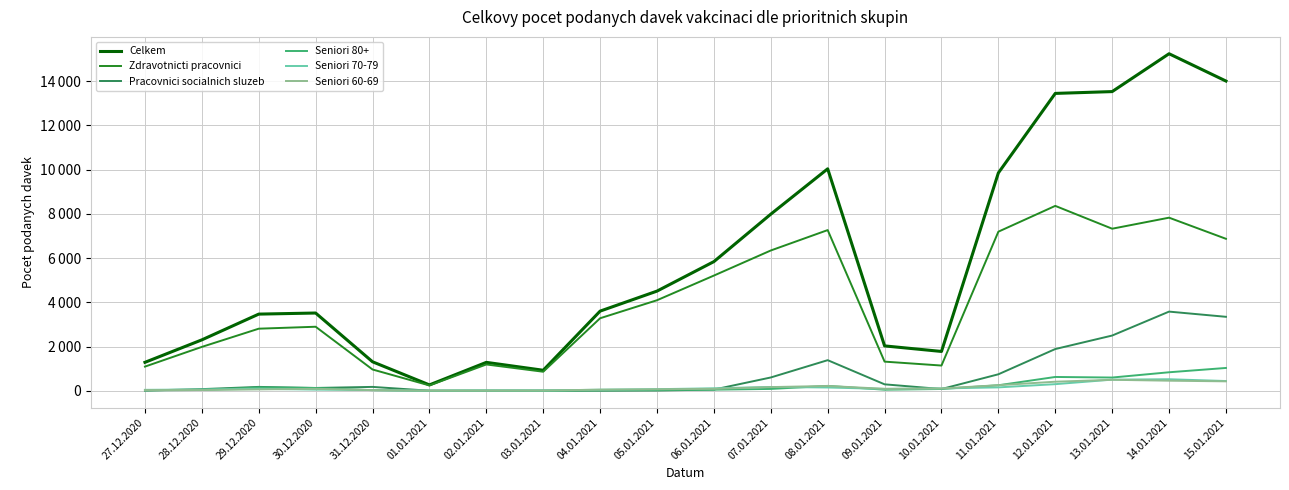

Does the chart display data point markers on the line(s)?

No